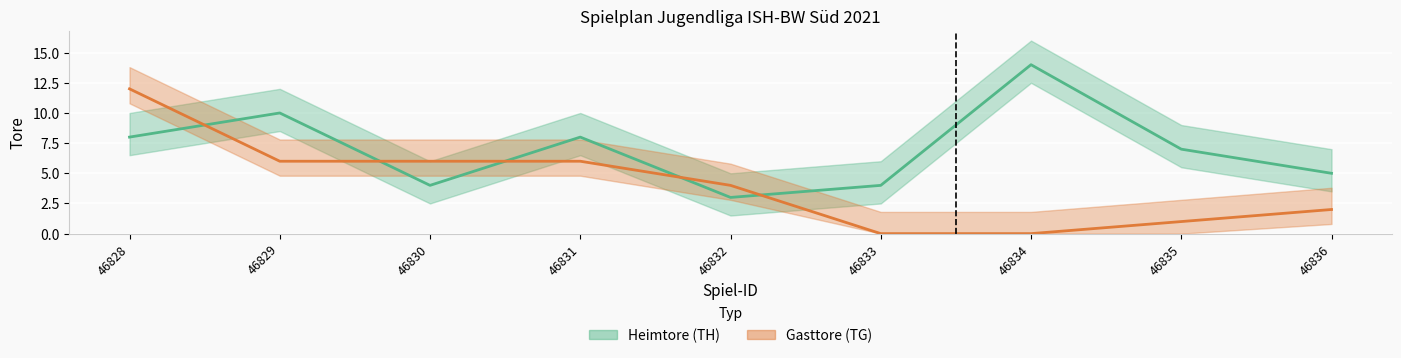

List the series in order of their overall mean, highest first.

Heimtore (TH), Gasttore (TG)